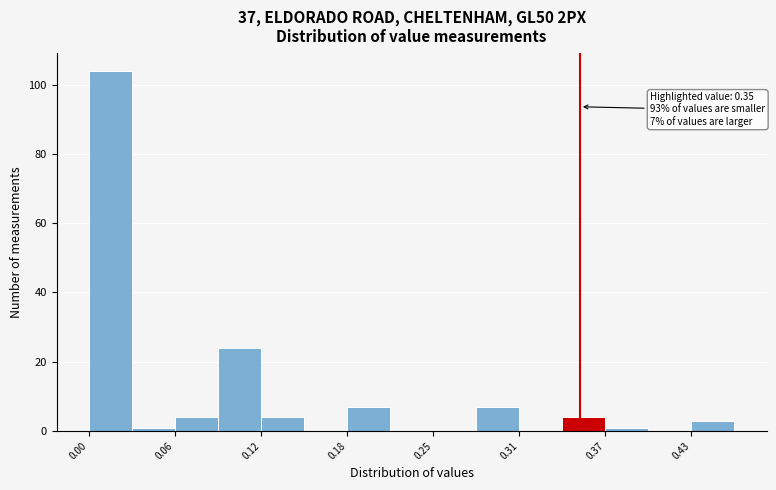

Read against the x-axis, roughly where is the centre of the tallest bar?

0.02